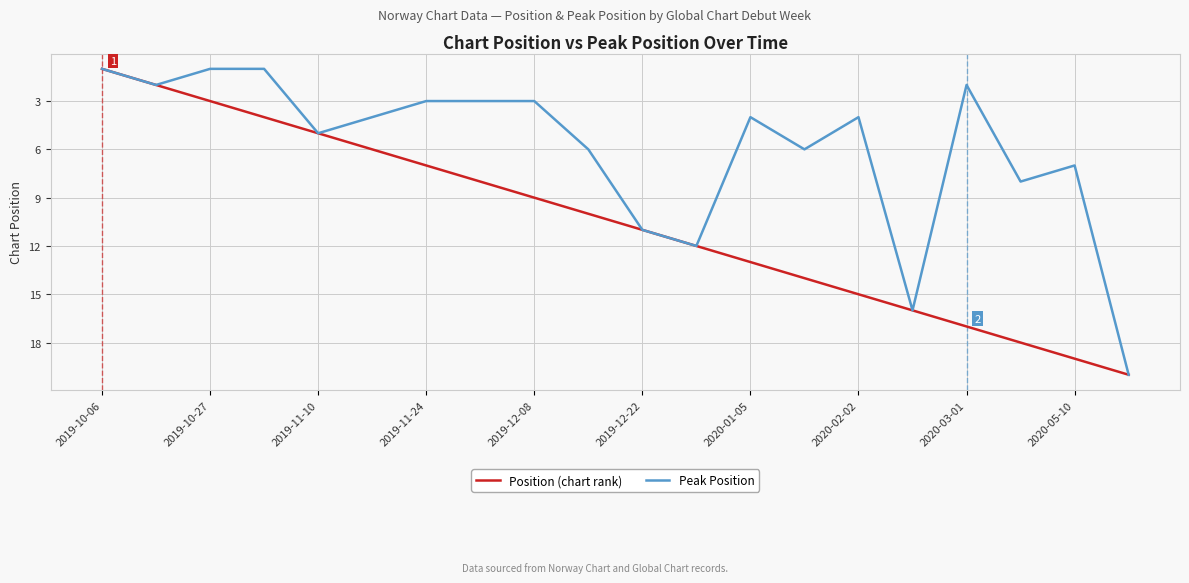

Rank the series by their average value, from lowest to highest.

Peak Position, Position (chart rank)